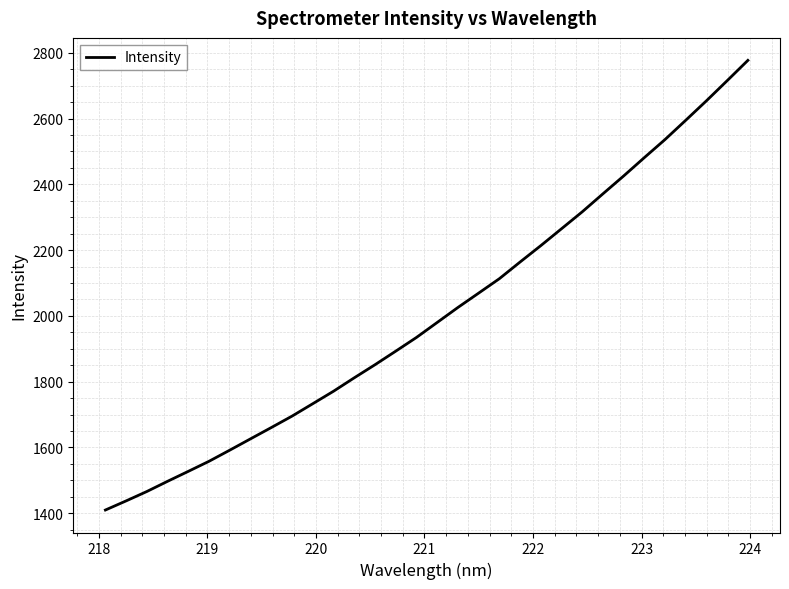

What is the minimum value shown in the chart?

1409.6